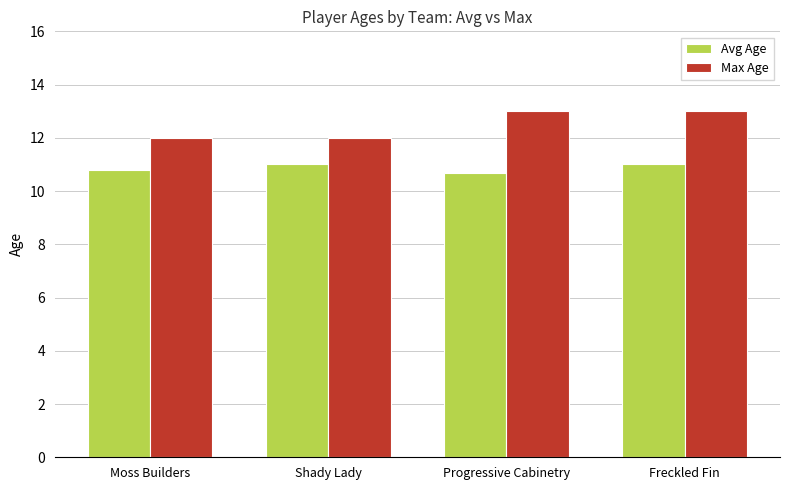

Reading left to right, extract all data points from this chart.

Avg Age: 10.8	11.0	10.7	11.0
Max Age: 12.0	12.0	13.0	13.0